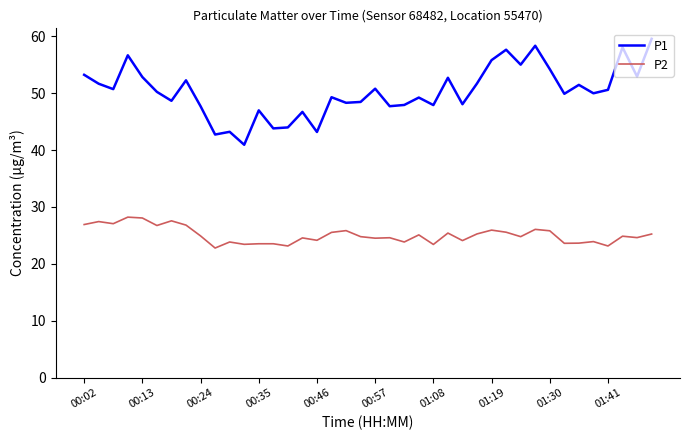

Rank the series by their maximum value, from lowest to highest.

P2, P1